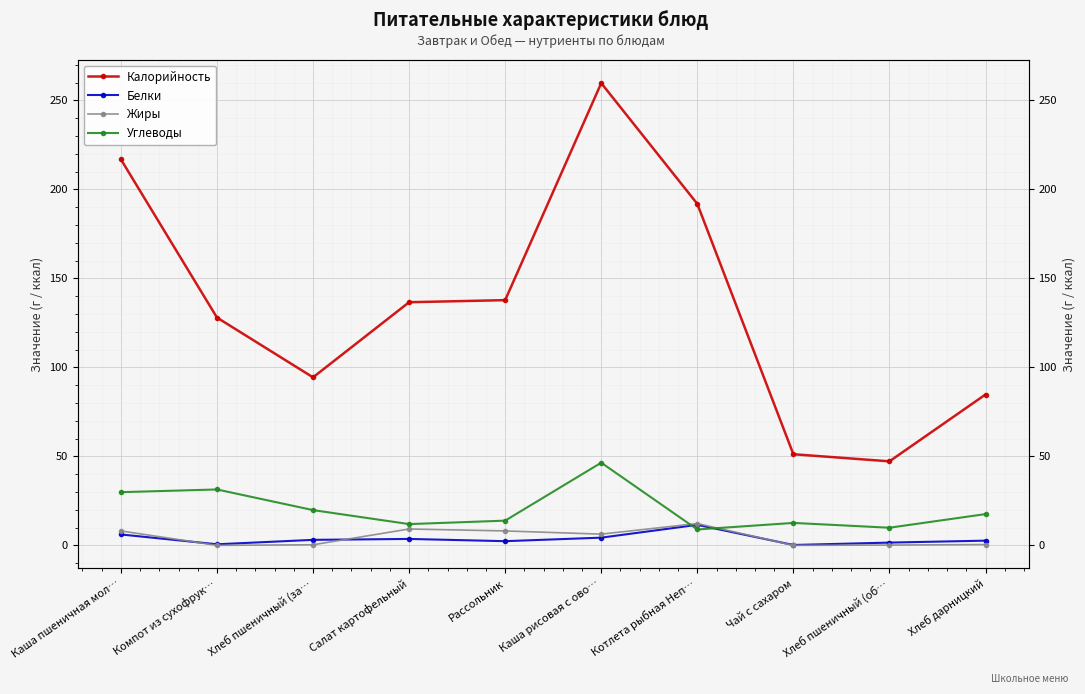

At how many categories does at least one series exceed 77?

8